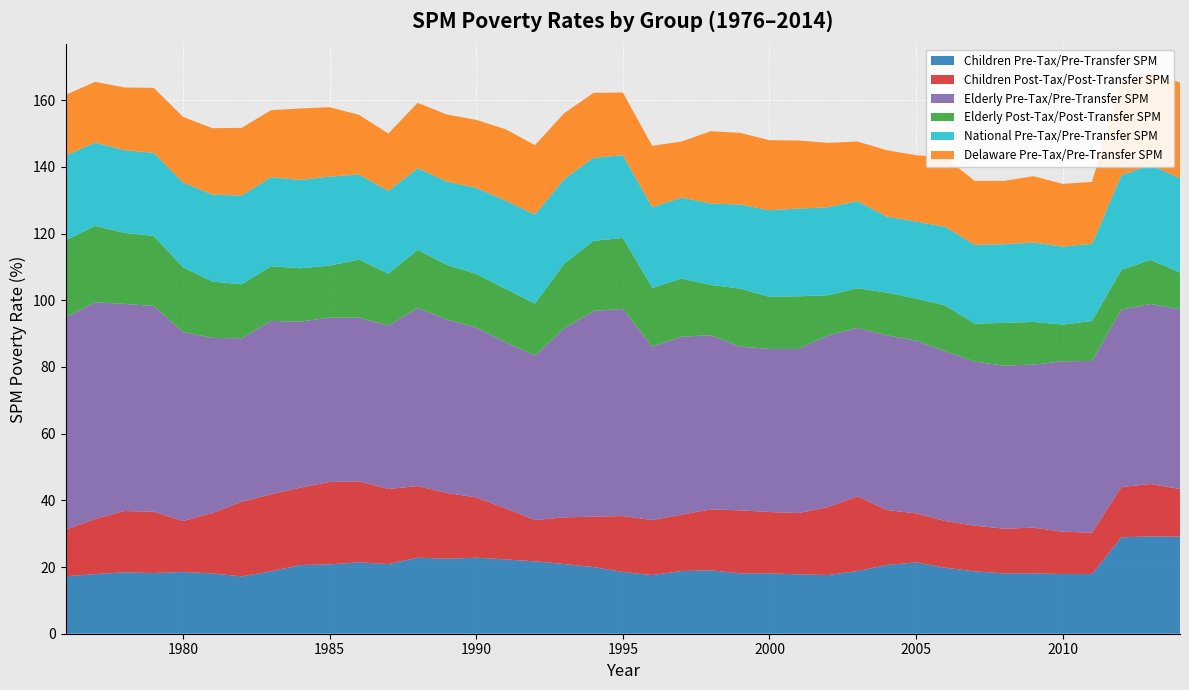

Reading left to right, transcribe all the data shown in this chart.

Children Pre-Tax/Pre-Transfer SPM: 17.2	17.9	18.4	18.2	18.5	18.1	17.2	18.7	20.6	20.8	21.4	20.9	22.8	22.5	22.8	22.3	21.7	20.9	20.0	18.5	17.6	18.8	19.0	18.1	18.1	17.8	17.6	18.8	20.6	21.4	19.8	18.7	18.1	18.1	17.9	17.9	28.9	29.2	29.1	27.7
Children Post-Tax/Post-Transfer SPM: 14.0	16.5	18.4	18.4	15.3	18.1	22.4	23.1	23.2	24.7	24.3	22.5	21.5	19.7	18.1	15.3	12.4	14.0	15.1	16.8	16.5	16.9	18.3	18.9	18.4	18.4	20.4	22.4	16.5	14.7	14.0	13.7	13.4	13.7	12.7	12.4	15.1	15.7	14.3	14.6
Elderly Pre-Tax/Pre-Transfer SPM: 63.7	65.0	62.1	61.7	56.7	52.5	49.0	52.0	49.8	49.3	49.1	49.0	53.4	52.0	50.9	49.8	49.3	56.7	61.7	62.1	52.0	53.4	52.2	49.1	48.9	49.2	51.5	50.5	52.4	51.8	50.9	49.2	48.9	48.9	51.1	51.5	53.2	54.0	53.9	52.8
Elderly Post-Tax/Post-Transfer SPM: 23.1	22.9	21.3	21.0	19.4	16.9	16.2	16.4	16.0	15.6	17.4	15.6	17.4	16.4	16.1	16.0	15.6	19.4	21.0	21.3	17.6	17.4	15.1	17.4	15.6	15.8	12.0	11.9	12.8	12.6	13.7	11.4	12.8	12.8	11.0	12.0	11.9	13.2	11.0	9.4
National Pre-Tax/Pre-Transfer SPM: 25.4	25.0	24.8	24.9	25.4	26.1	26.6	26.7	26.5	26.7	25.5	24.8	24.5	25.0	25.8	26.5	26.7	25.4	24.9	24.8	24.2	24.3	24.4	25.2	26.0	26.3	26.4	26.1	22.8	23.1	23.6	23.6	23.6	23.8	23.4	23.1	28.4	28.4	28.3	28.0
Delaware Pre-Tax/Pre-Transfer SPM: 18.2	18.2	18.8	19.5	19.7	19.9	20.3	20.1	21.4	20.8	17.9	17.2	19.6	20.1	20.4	21.4	20.8	19.7	19.5	18.8	18.4	16.8	21.7	21.5	21.0	20.4	19.3	17.9	19.9	19.9	20.8	19.2	19.0	19.9	18.8	18.6	27.8	27.9	28.7	27.5